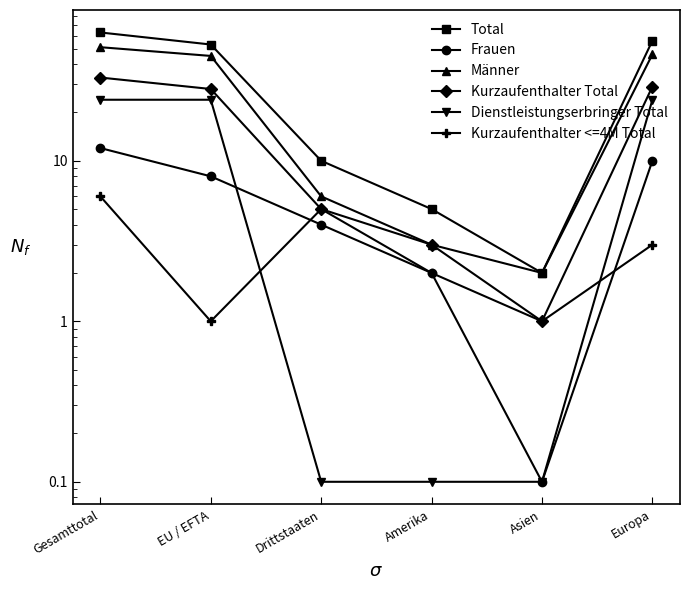

How many series are shown in this chart?

6